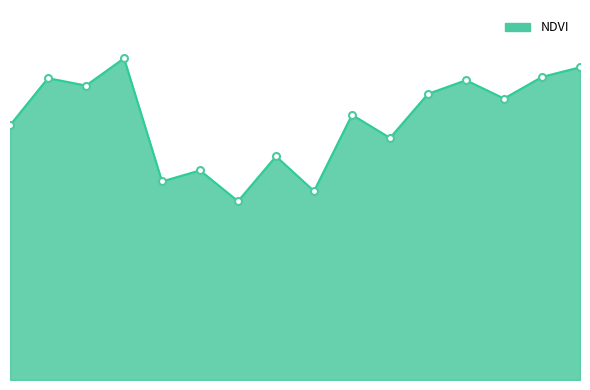

Does the chart display data point markers on the line(s)?

No